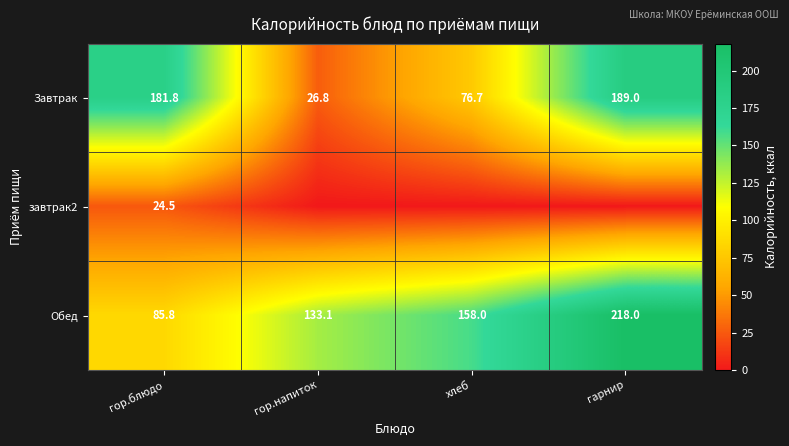

What is the difference between the maximum and minimum values in the Обед series?

132.2